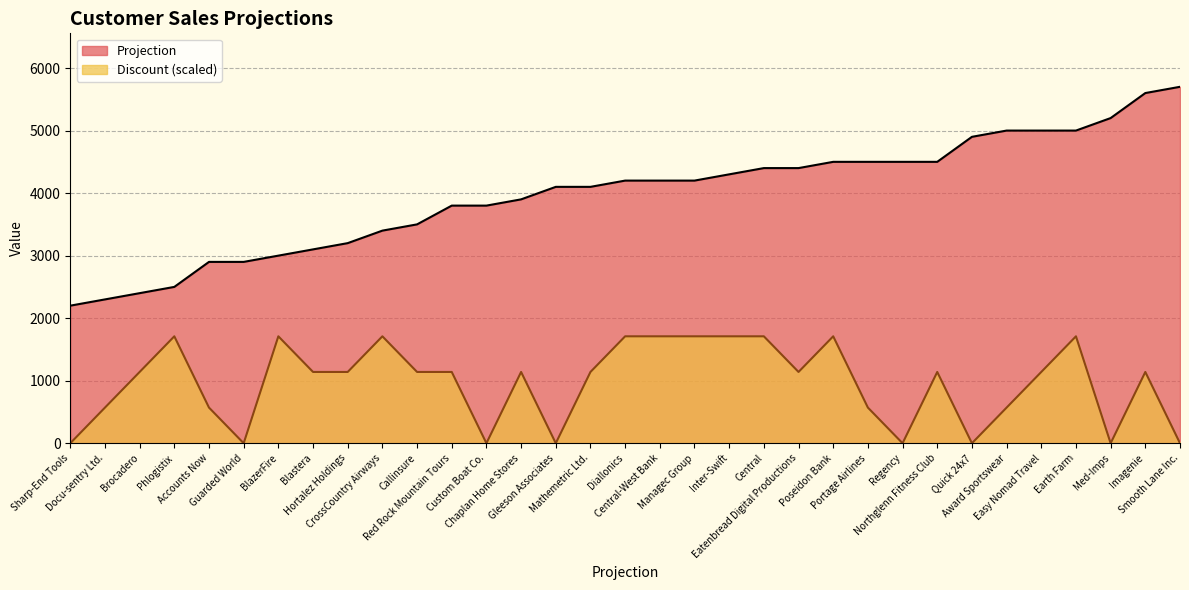

Which series has the largest range (max minus min)?

Projection